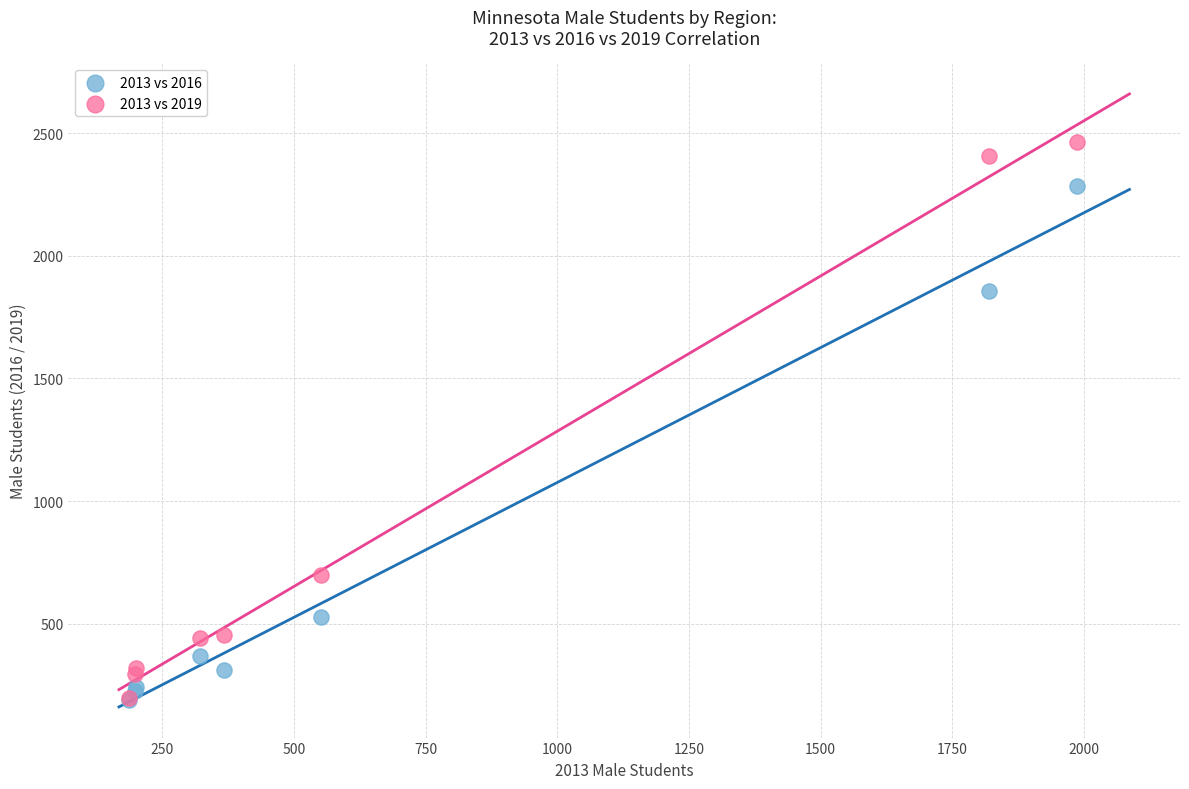

In the 2013 vs 2016 series, what Y value is closest to 1236?

1857